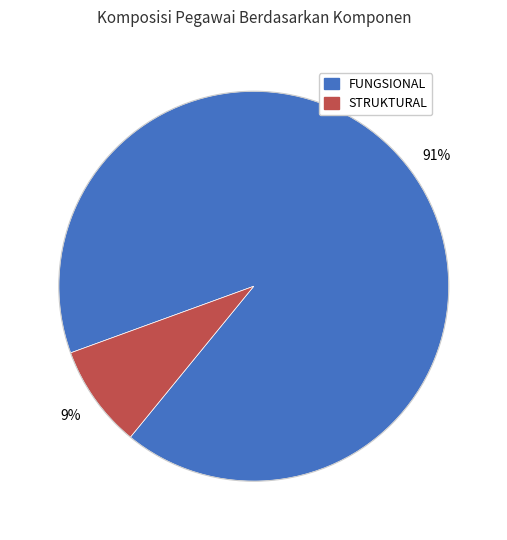

Is there a majority slice in this chart?

Yes